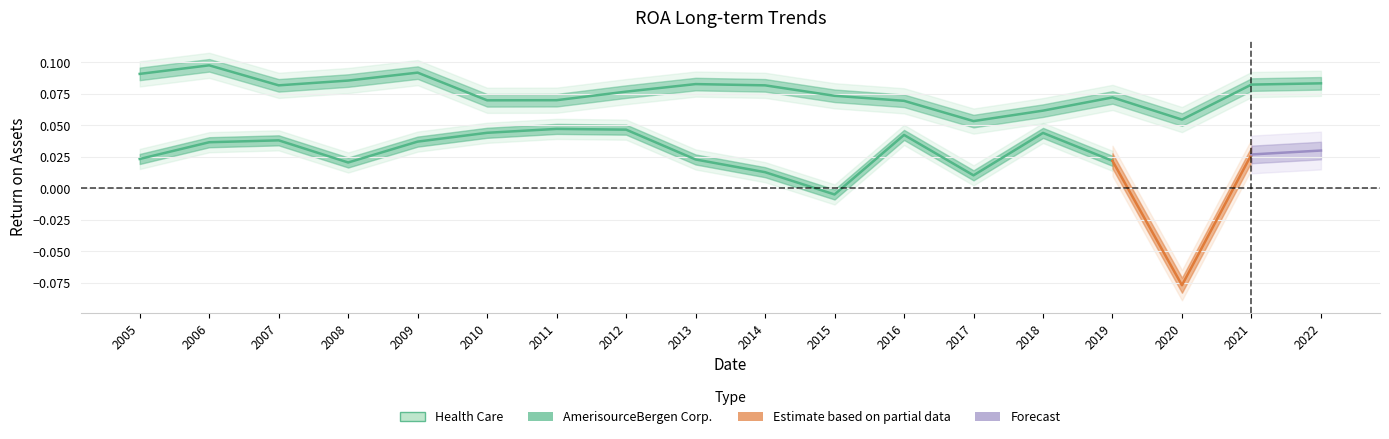

What is the maximum value shown in the chart?

0.1